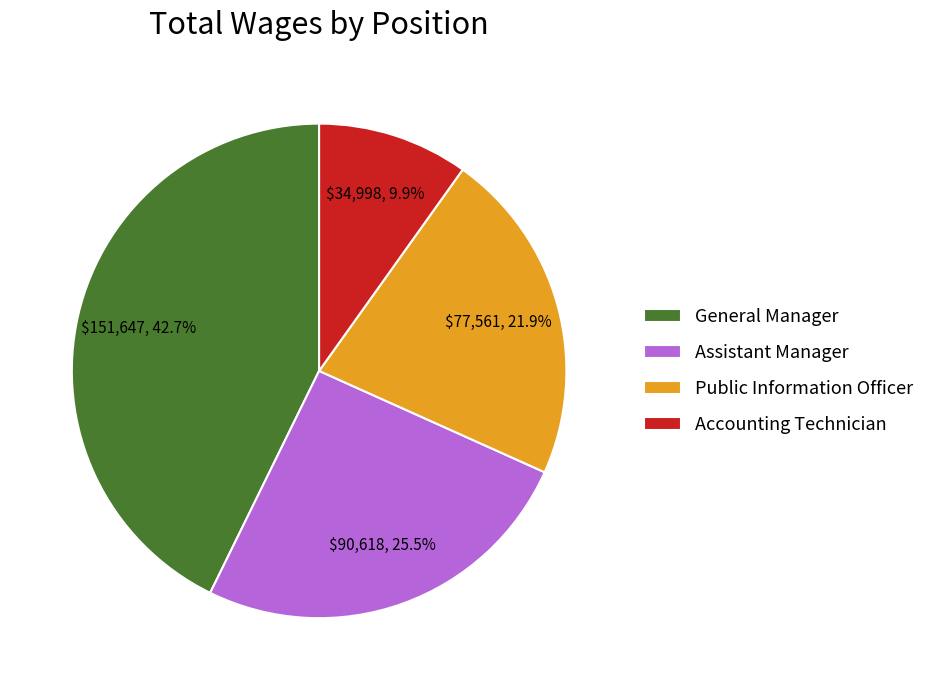

What portion of the pie excludes Public Information Officer?

78.1%